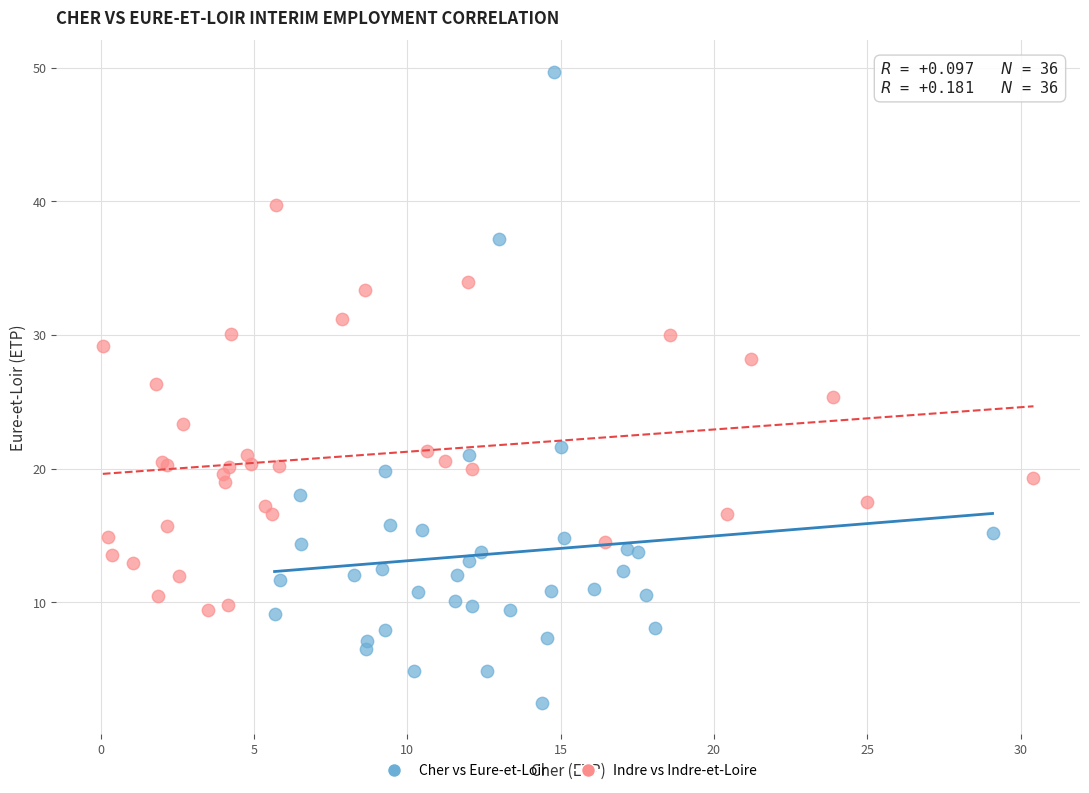

Which series has the widest spread of Y values?

Cher vs Eure-et-Loir